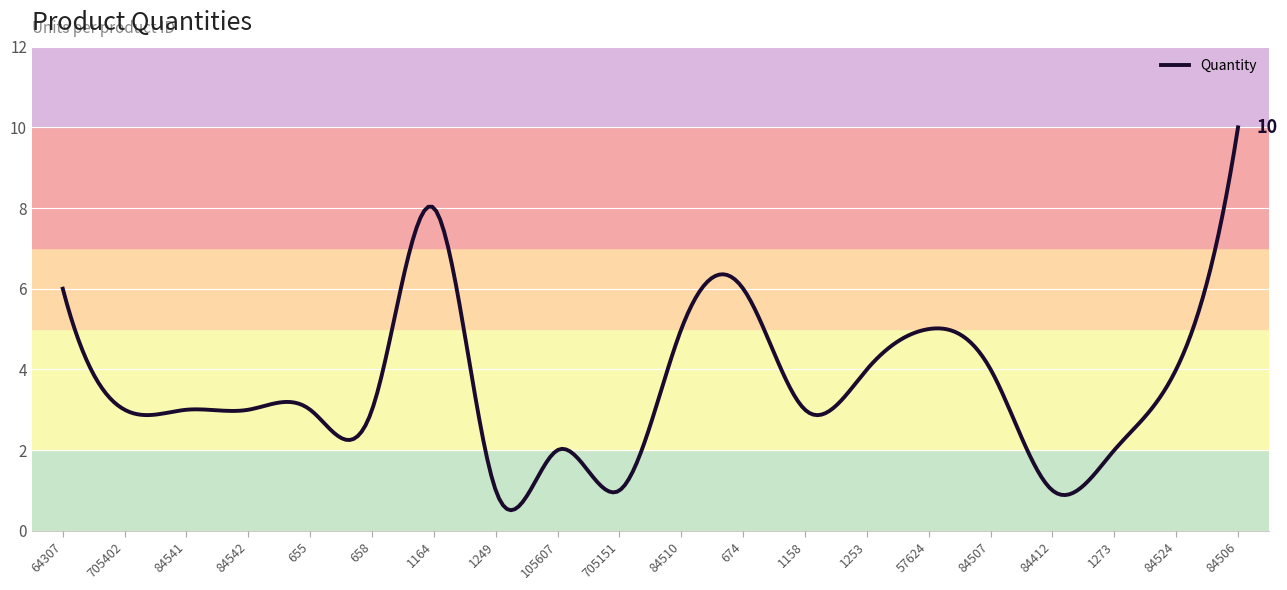

What is the maximum value shown in the chart?

10.0